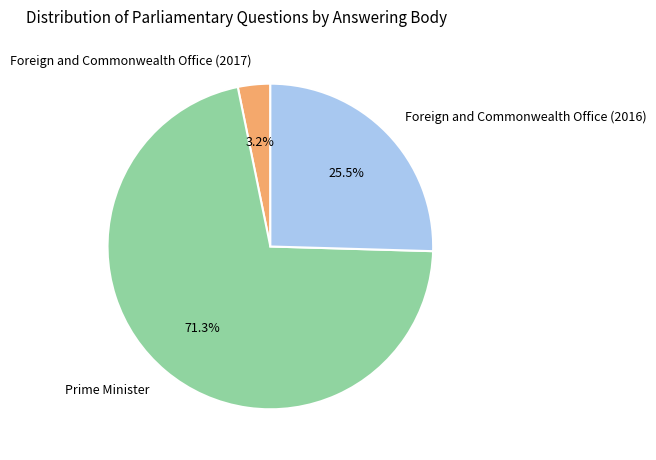

What portion of the pie excludes Prime Minister?

28.7%